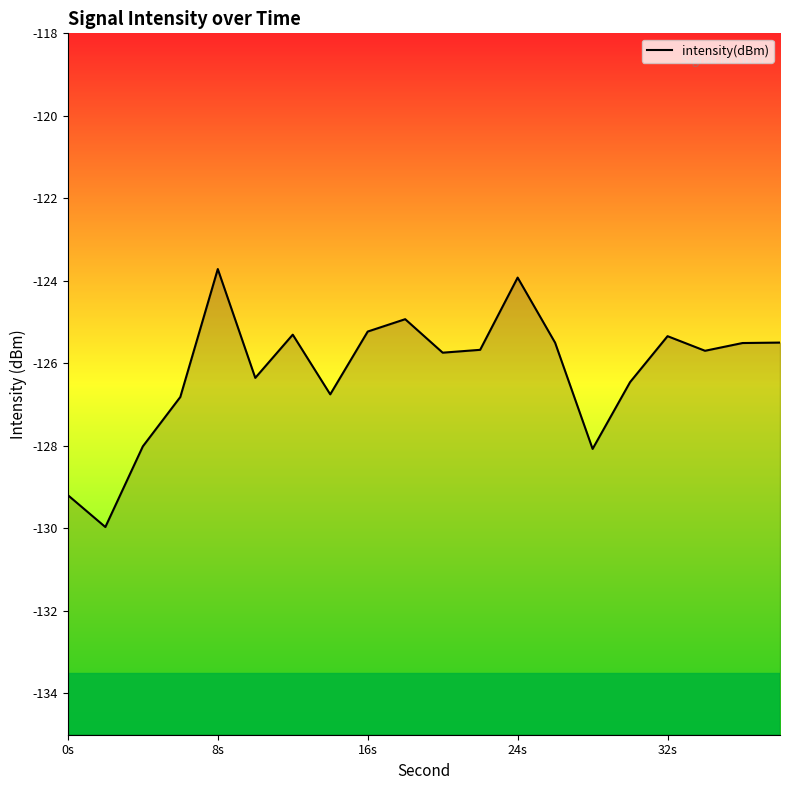

The value at 24s is -192.0. True or false?

False